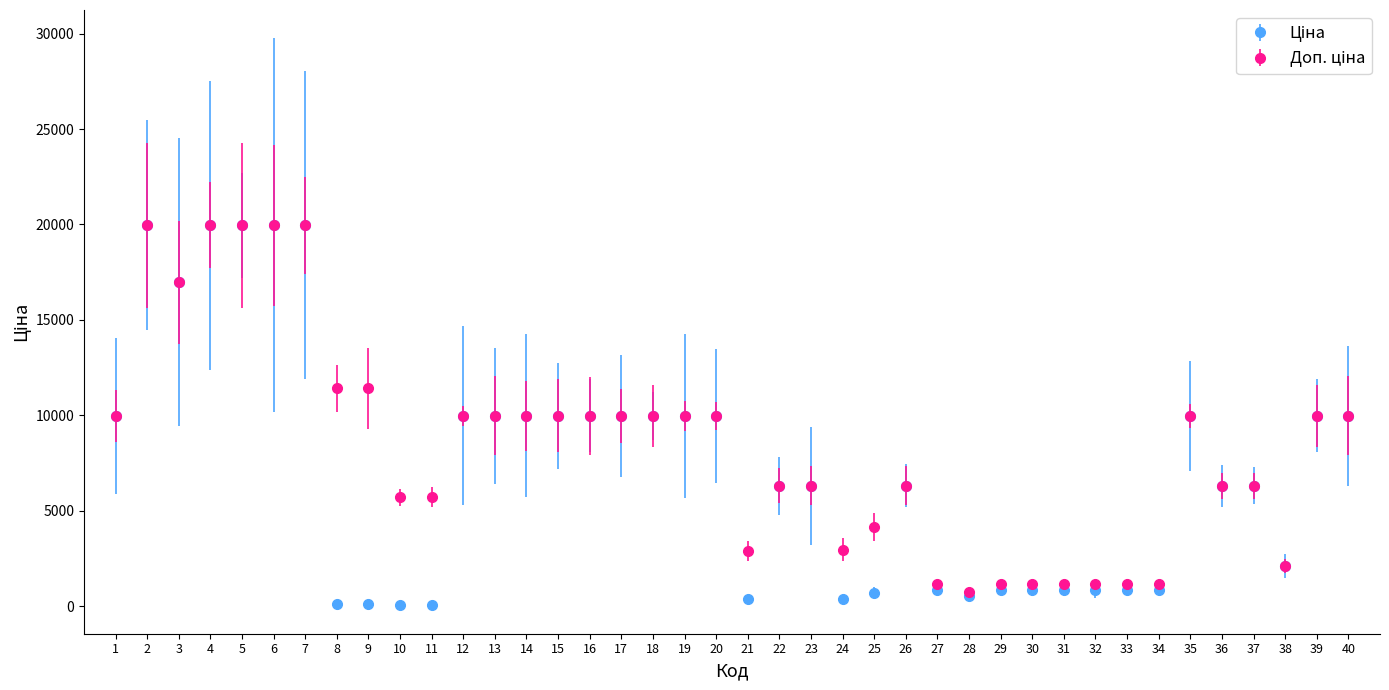

What is the total value across all series at 13?

19950.0